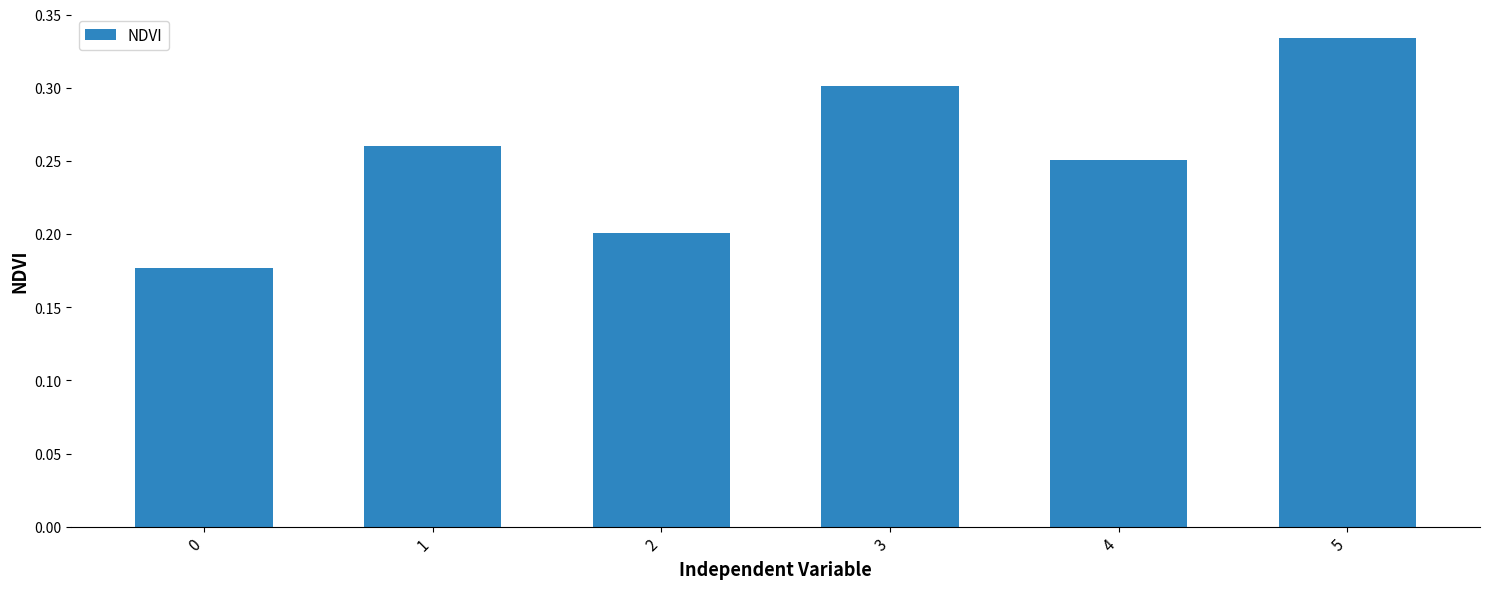

Rank the categories by value from lowest to highest.

0, 2, 4, 1, 3, 5